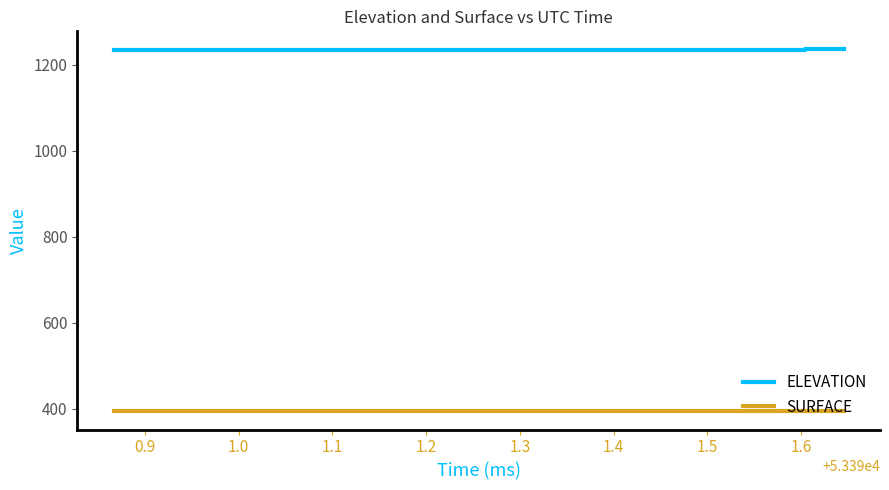

Rank the series by their maximum value, from lowest to highest.

SURFACE, ELEVATION